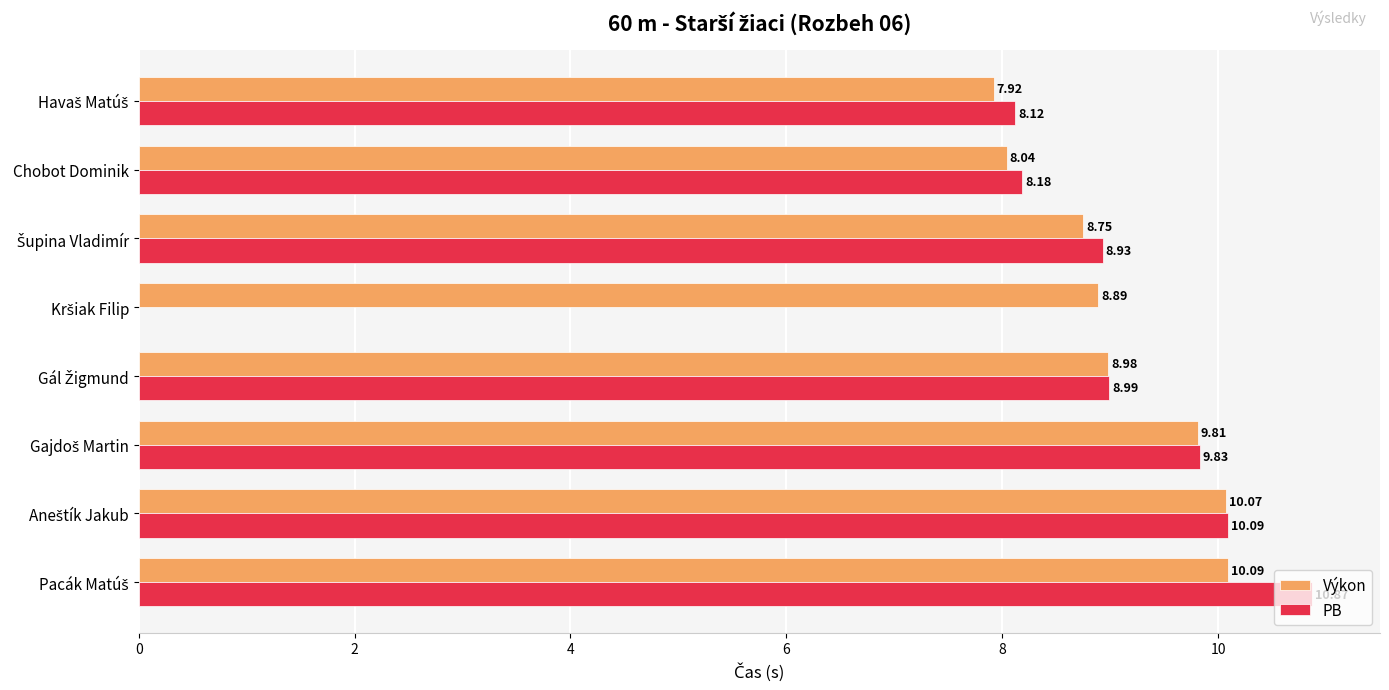

Which series has the largest total across all categories?

Výkon